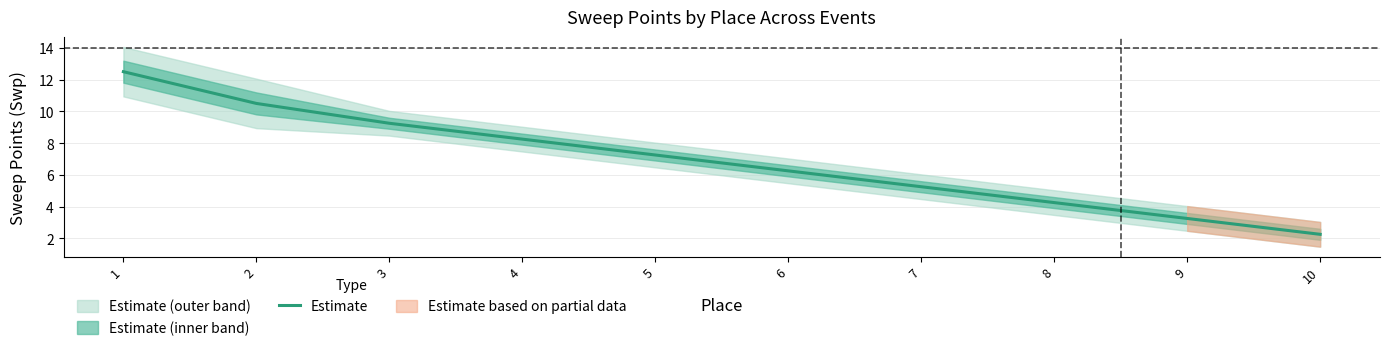

Which label corresponds to the smallest value in the chart?

10